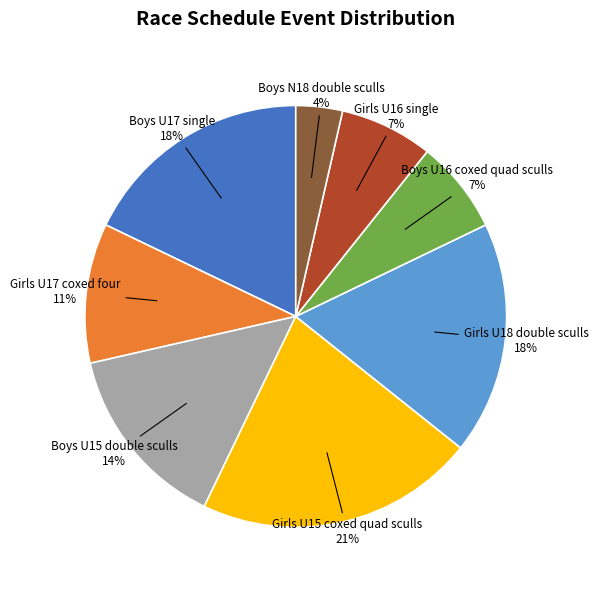

To the nearest percent, what is the average slice percentage?

12%